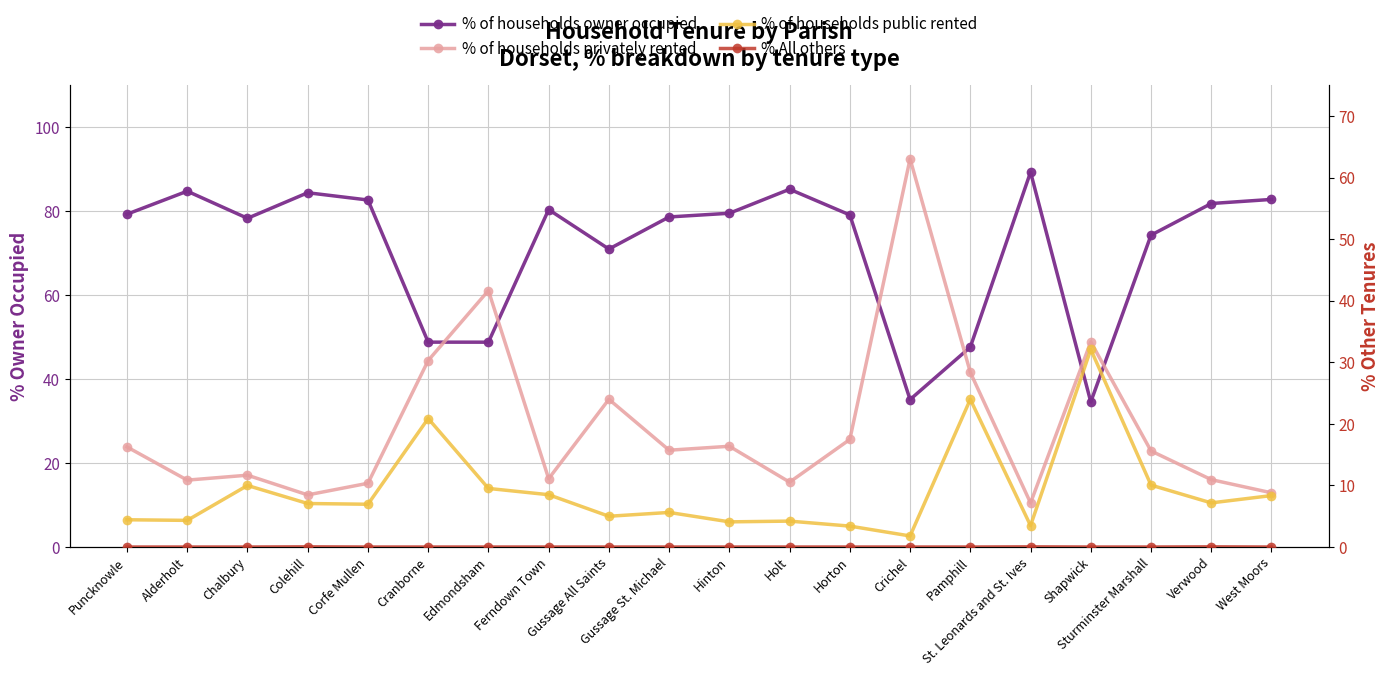

How many data points does each series have?

20